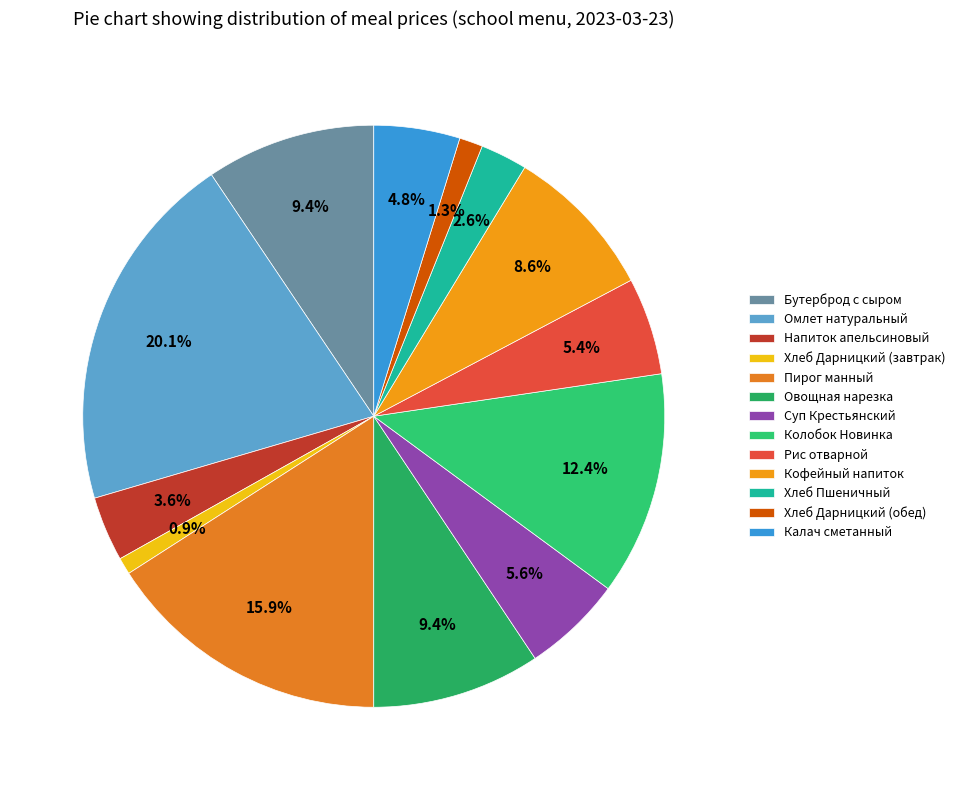

How many segments does this pie chart have?

13